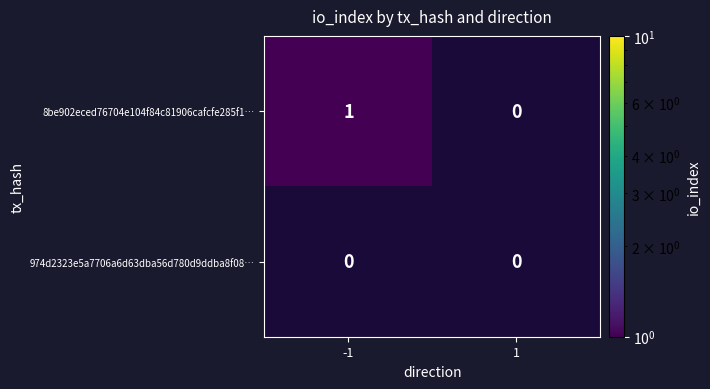

At which label is 974d2323e5a7706a6d63dba56d780d9ddba8f08… closest to 0?

-1